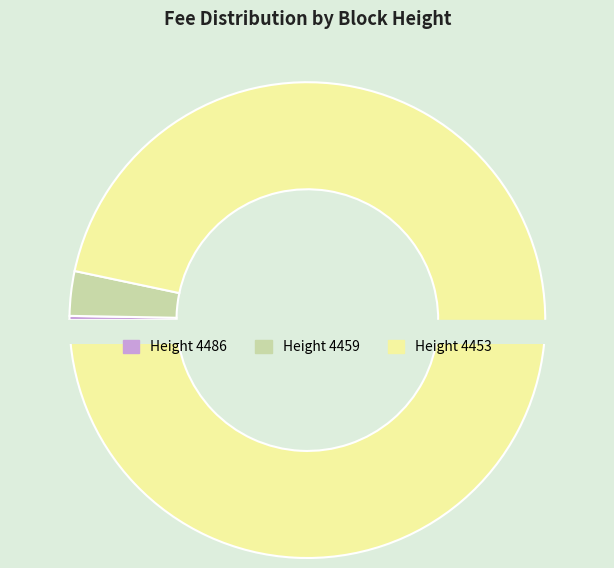

Rank the categories by value from highest to lowest.

4453, 4459, 4486